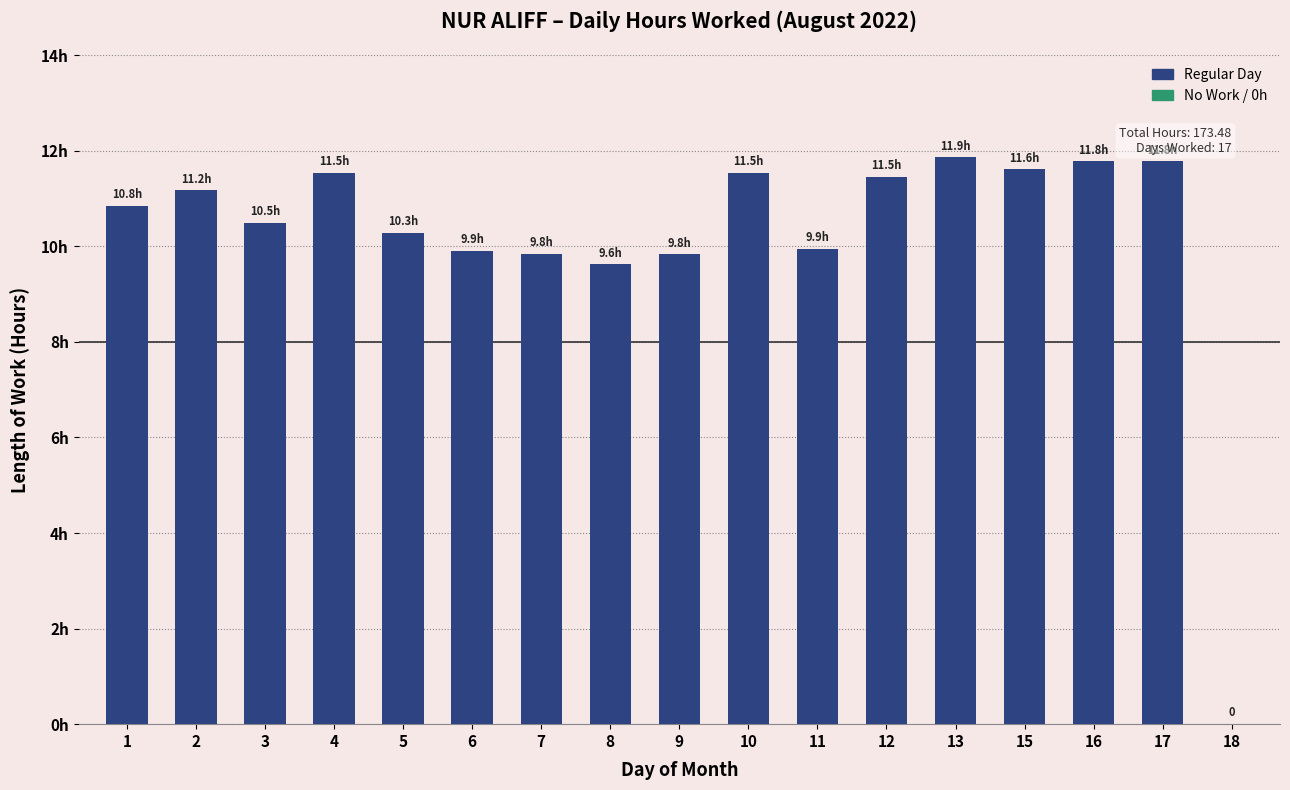

Are the bars horizontal?

No